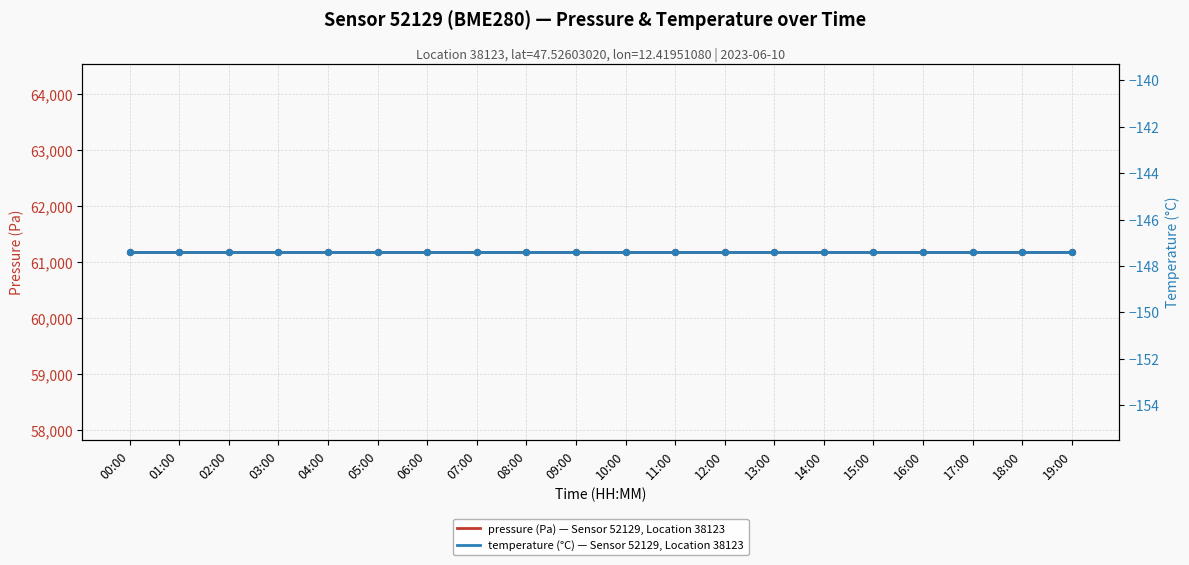

What is the total value across all series at 07:00?

61031.2